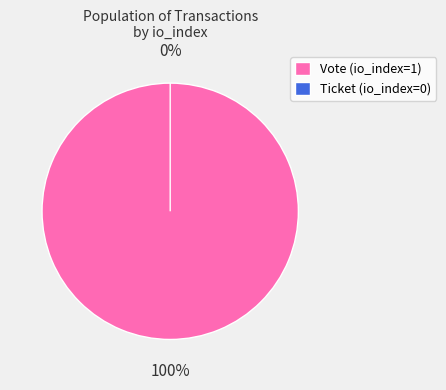

How many segments does this pie chart have?

2